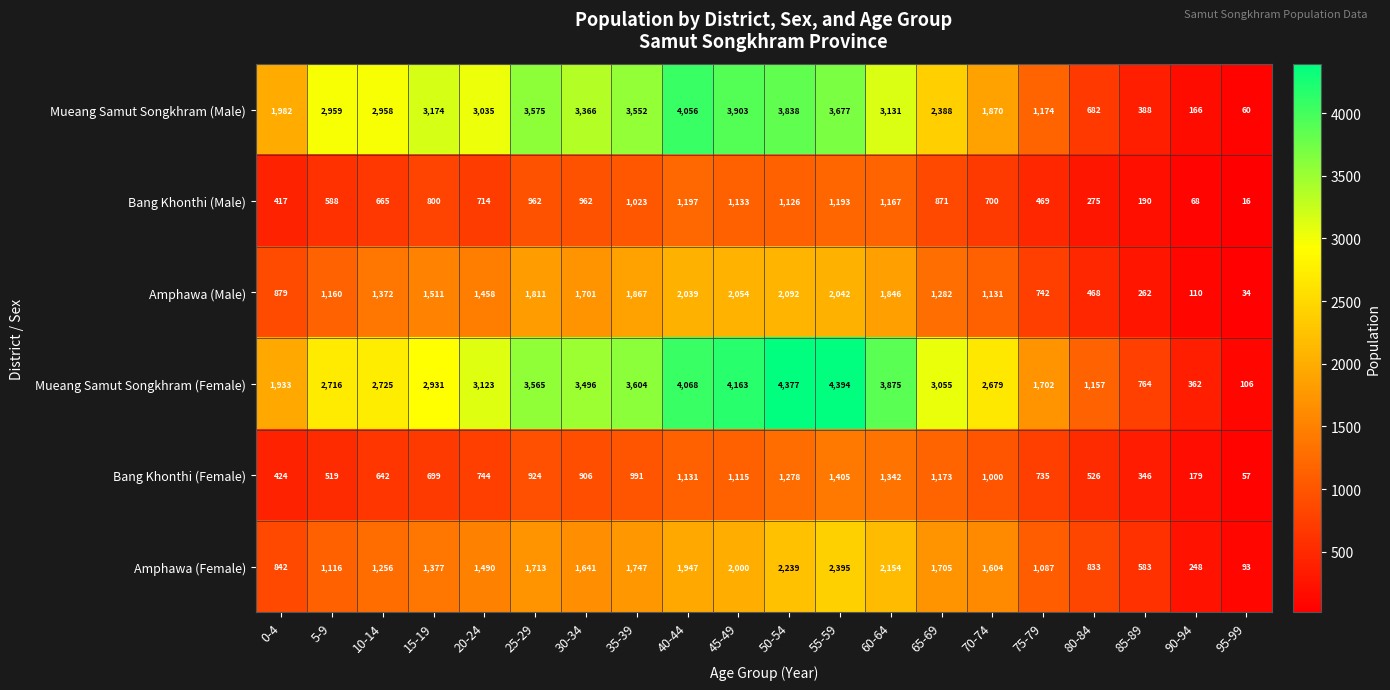

What is the difference between the Mueang Samut Songkhram (Male) values at 20-24 and 95-99?

2975